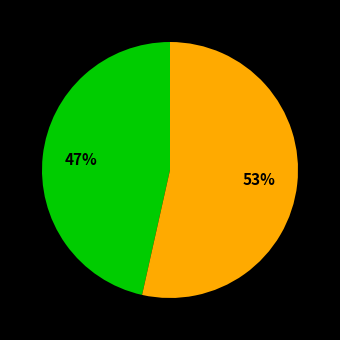

How many slices are in this pie chart?

2